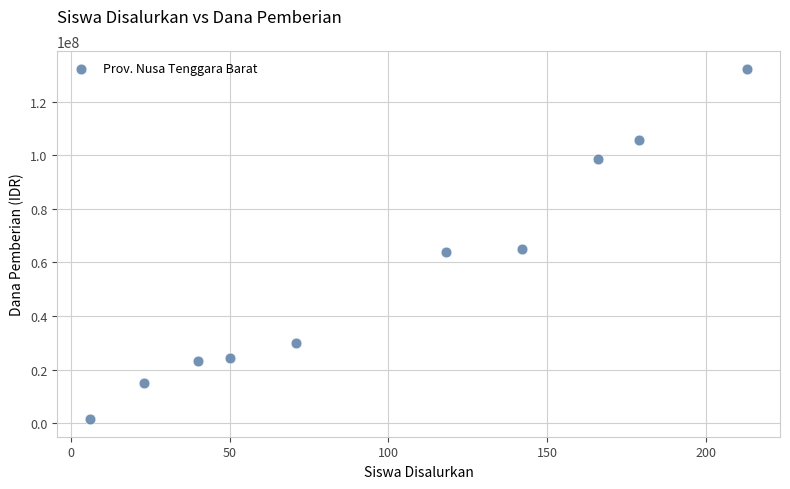

What is the average Y value?

55950000